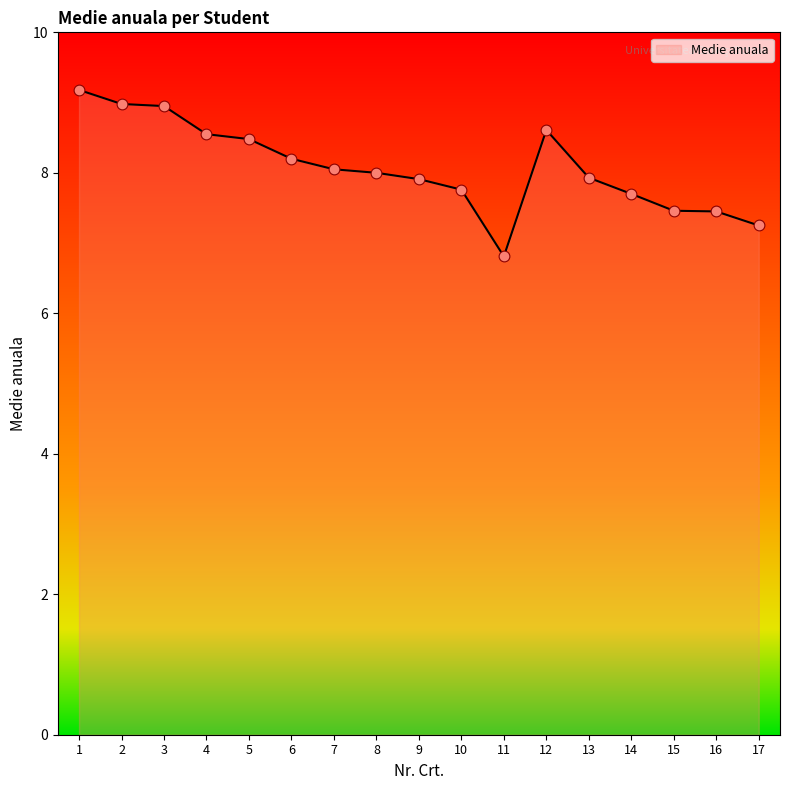

What is the ratio of the value at 3 to the value at 15?

1.2